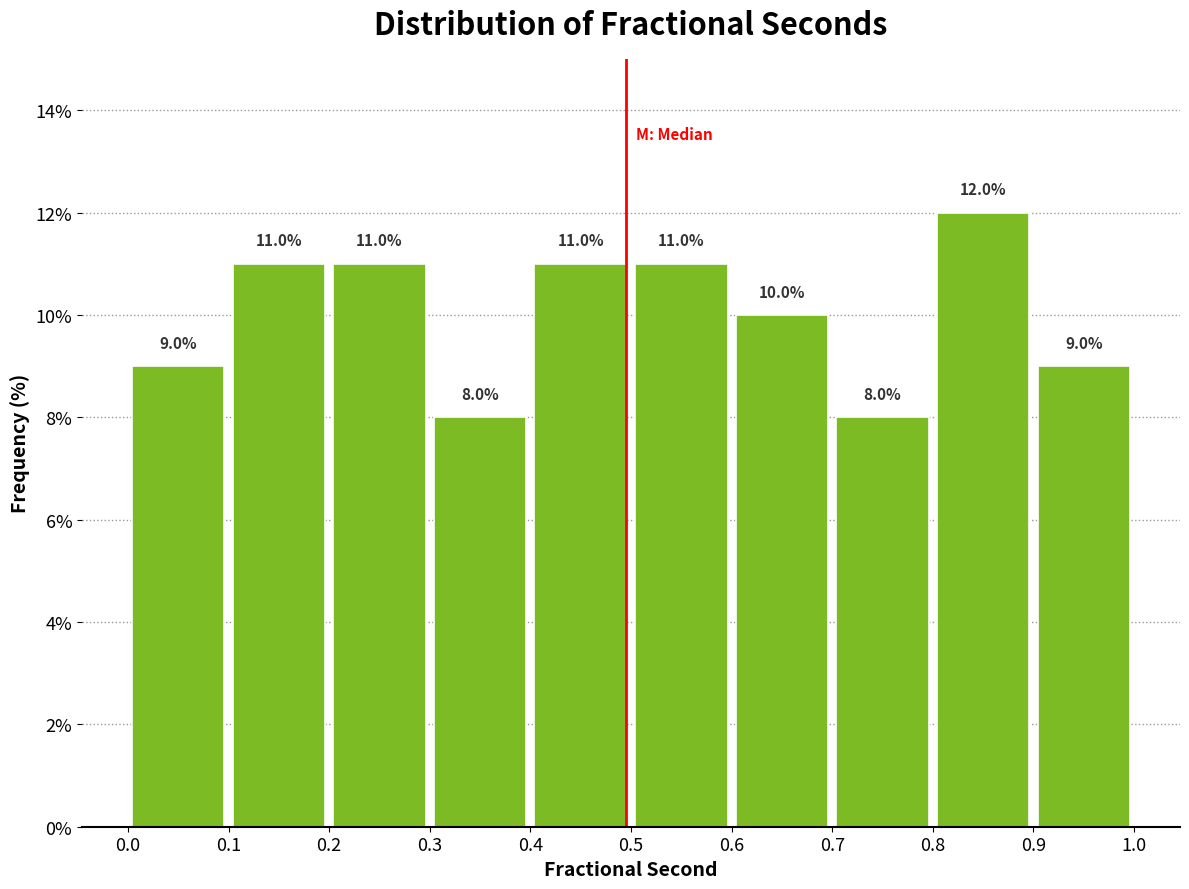

Reading left to right, transcribe this chart: for each bar, give the range it covers on the x-axis and its height.

0.0 to 0.1: 9.0
0.1 to 0.2: 11.0
0.2 to 0.3: 11.0
0.3 to 0.4: 8.0
0.4 to 0.5: 11.0
0.5 to 0.6: 11.0
0.6 to 0.7: 10.0
0.7 to 0.8: 8.0
0.8 to 0.9: 12.0
0.9 to 1.0: 9.0